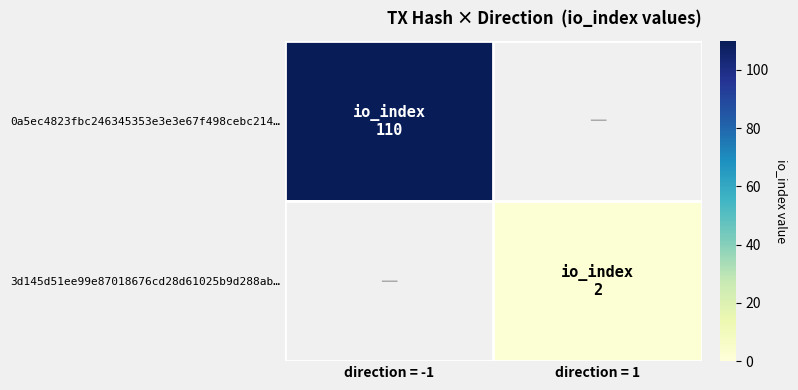

At which label does 3d145d51ee99e87018676cd28d61025b9d288ab… reach its minimum?

direction = -1